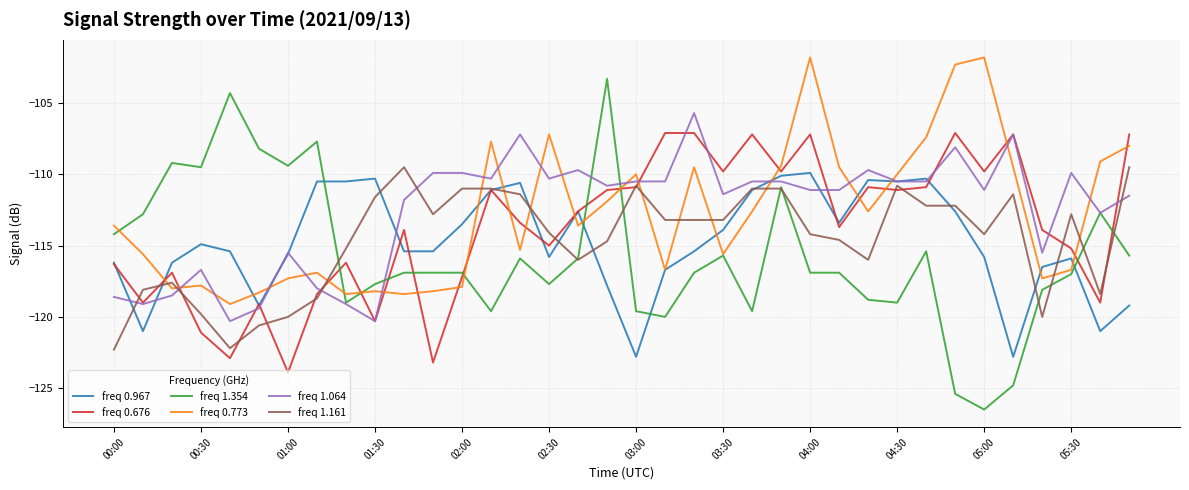

What is the maximum value for freq 1.064?

-105.7